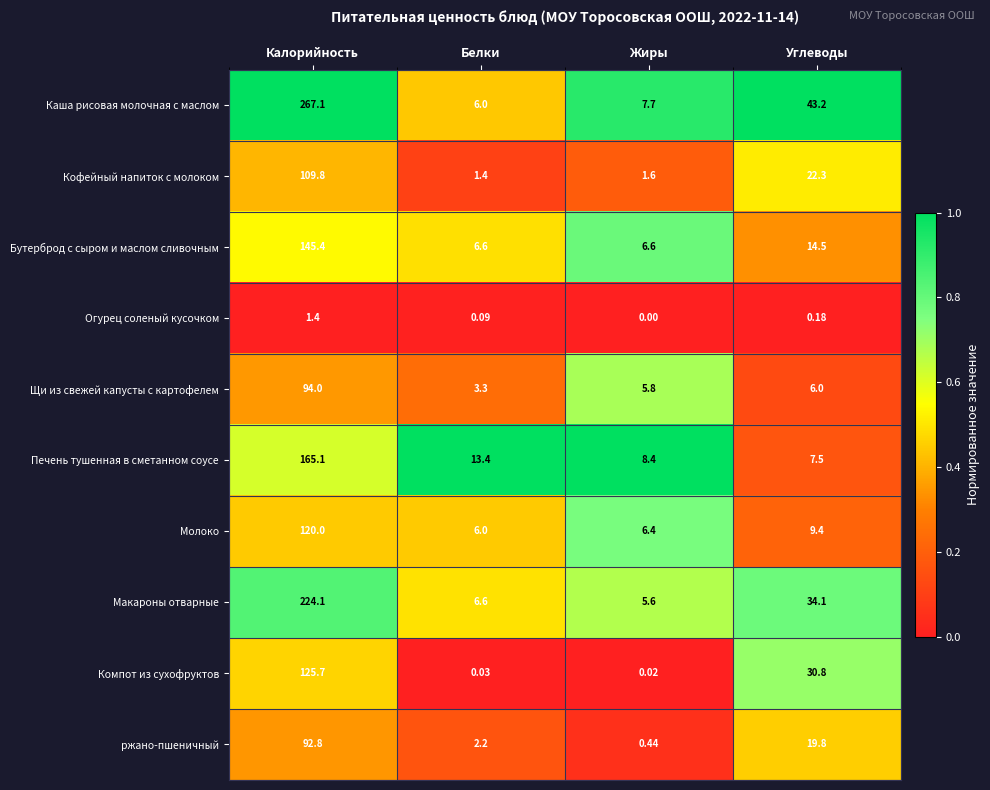

Between Калорийность and Углеводы, which series saw the biggest shift?

Каша рисовая молочная с маслом